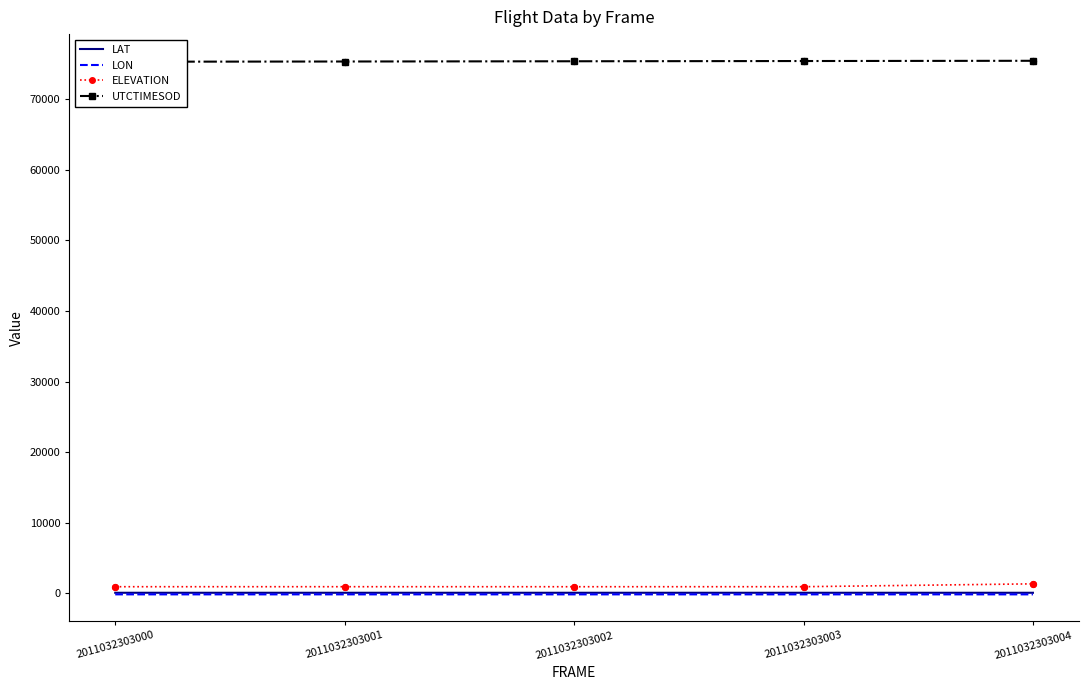

Is the value of LON at 2011032303000 greater than the value of UTCTIMESOD at 2011032303001?

No